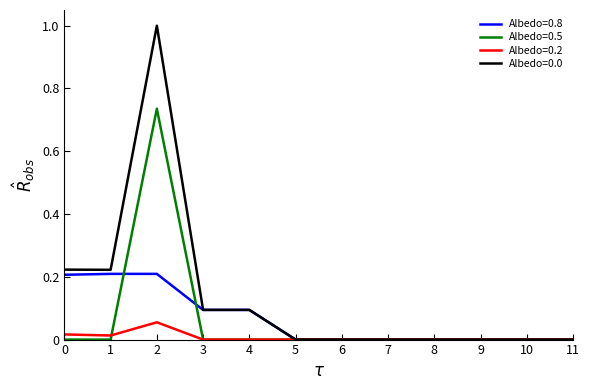

What is the greatest value displayed?

1.0